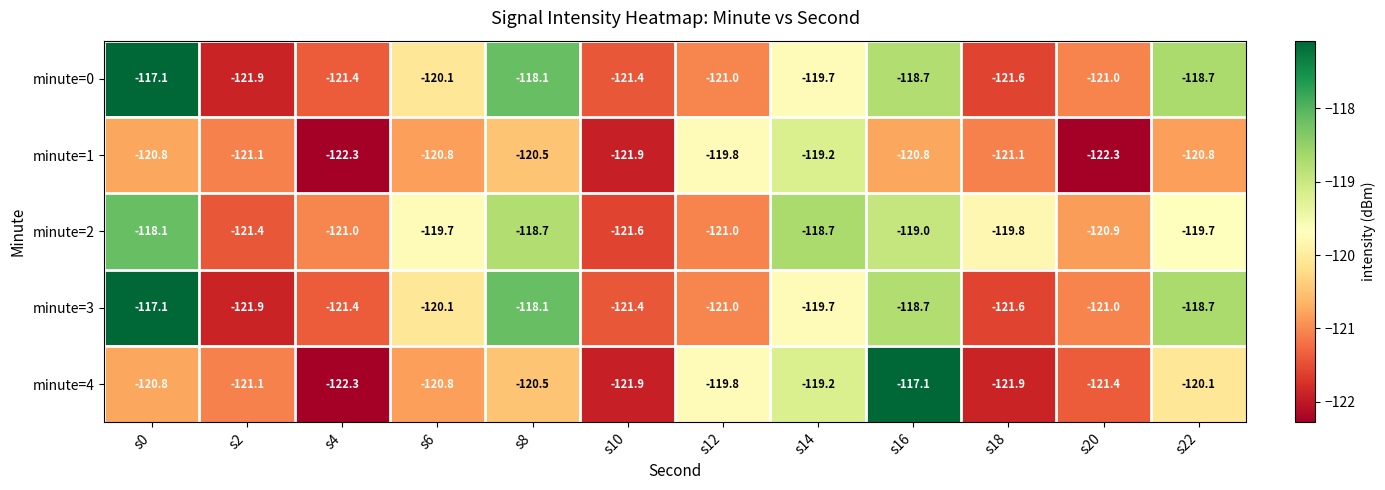

What value does the minute=0 series have at s8?

-118.1